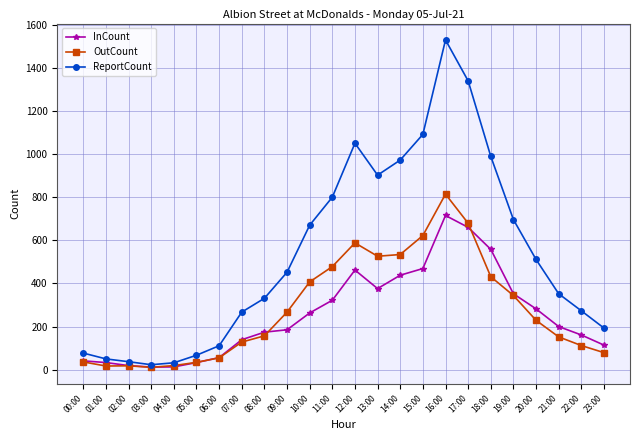

What is the greatest value displayed?

1529